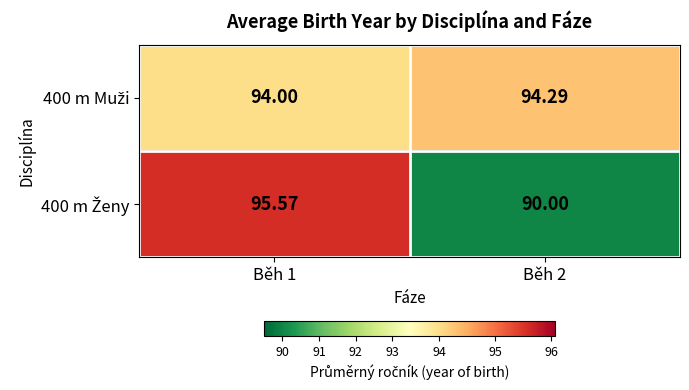

What is the minimum value shown in the chart?

90.0